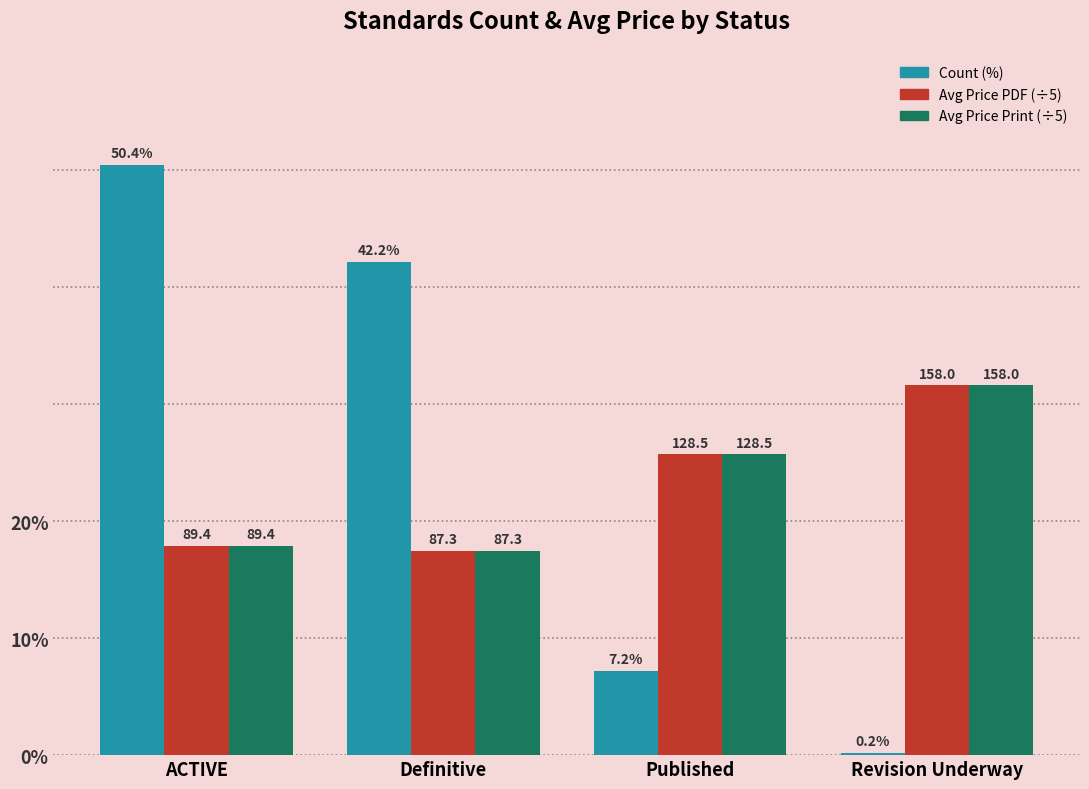

Which category has the highest value across all series?

ACTIVE